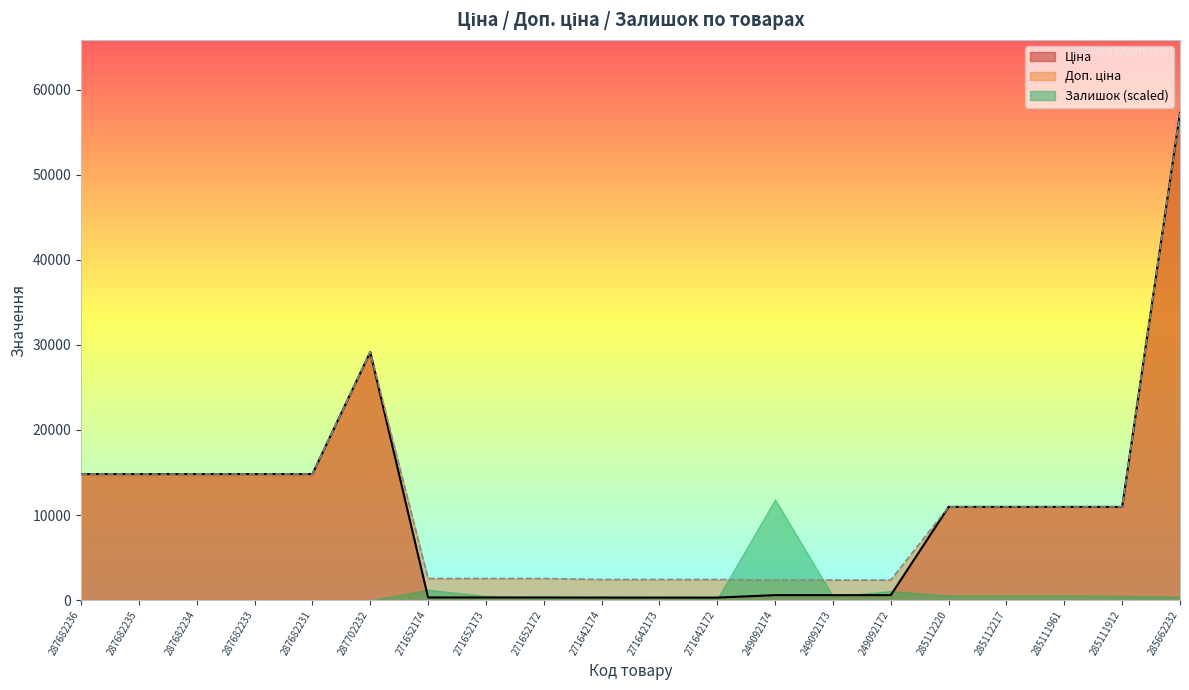

At which category is the sum across all series the highest?

285662232